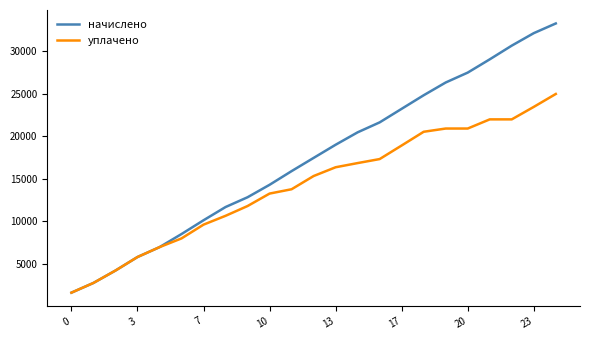

List the series in order of their overall mean, highest first.

начислено, уплачено